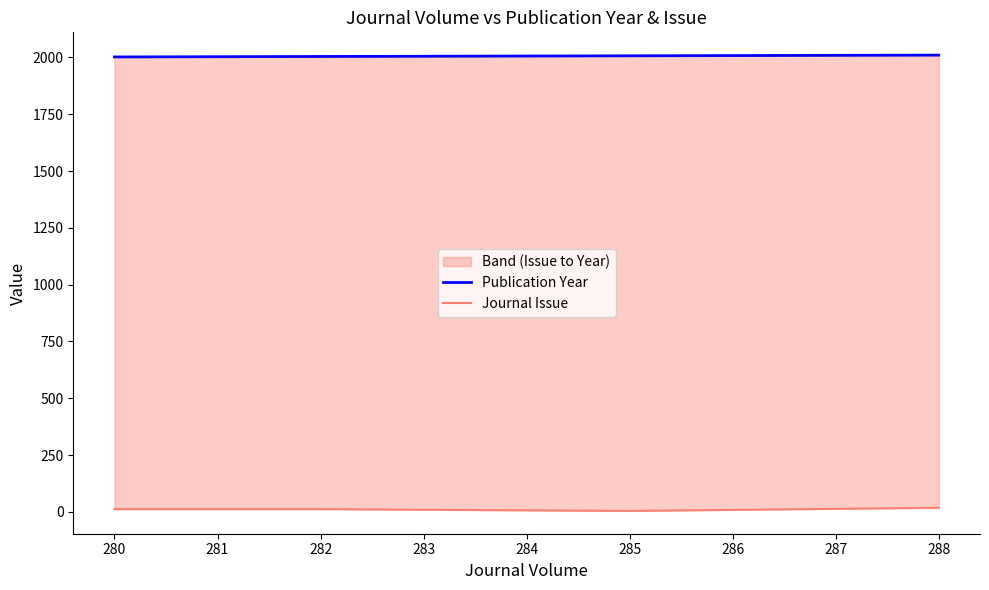

Is it true that Journal Issue equals 5 at 280?

False